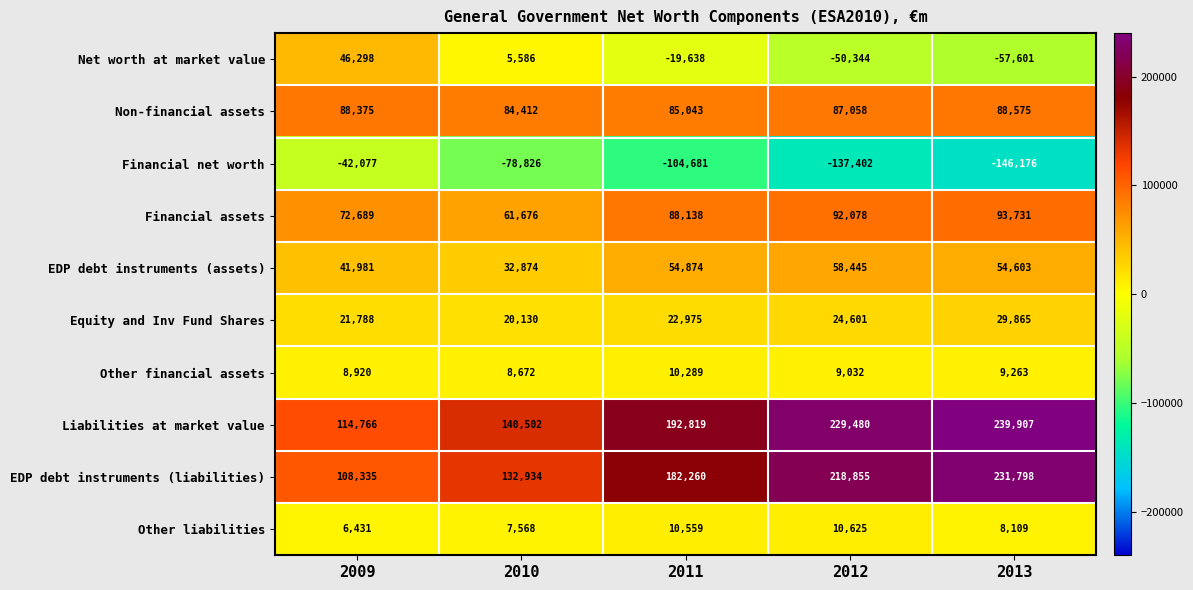

The EDP debt instruments (assets) series shows 58445 at 2012. True or false?

True